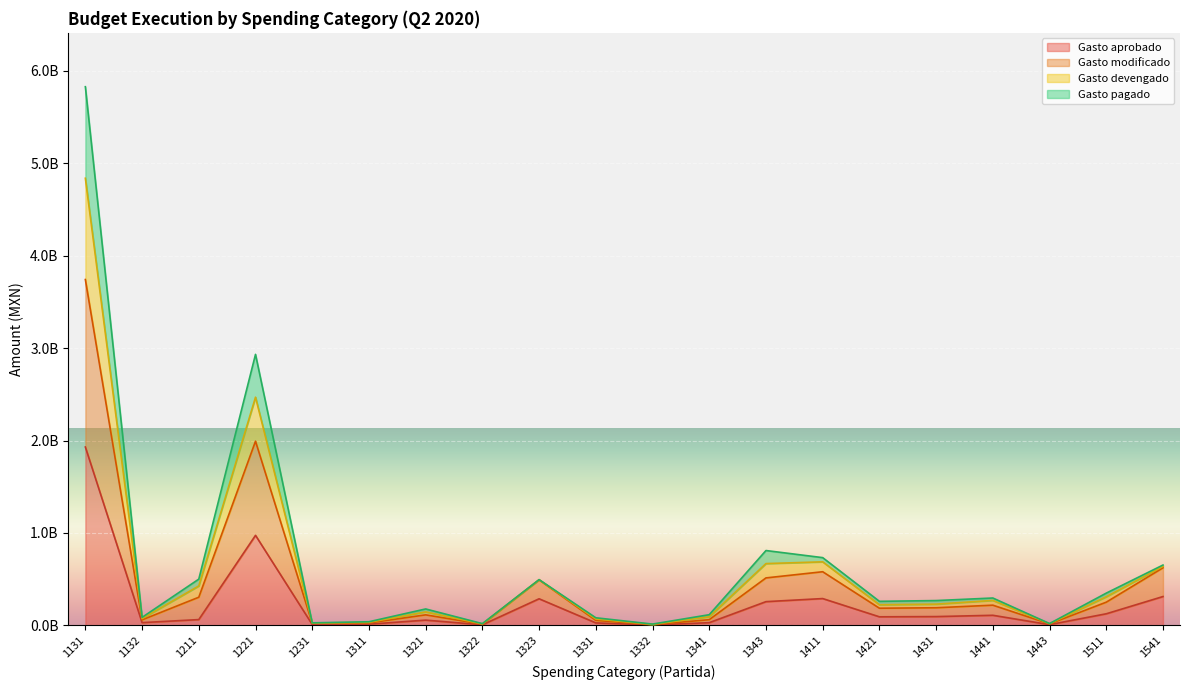

True or false: Gasto devengado has a value of 0.0 at 1332.

False